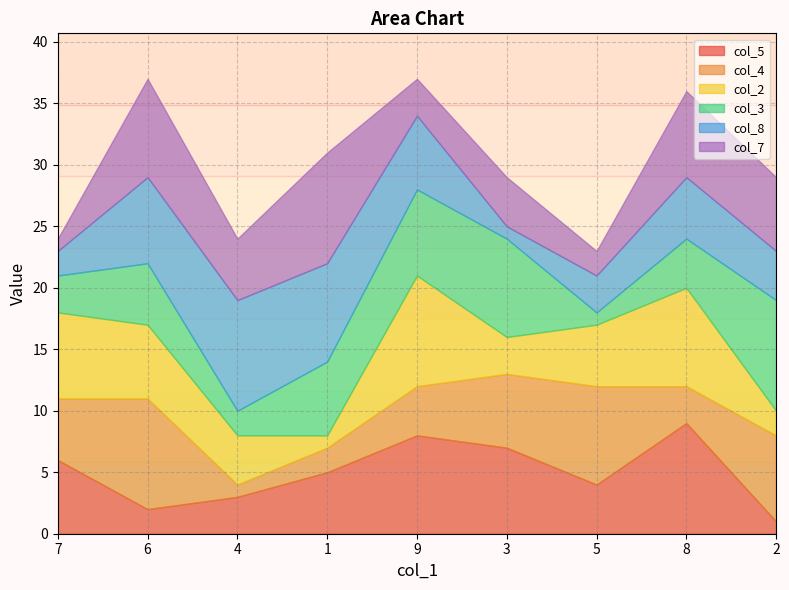

What are all the series names shown in the legend?

col_5, col_4, col_2, col_3, col_8, col_7